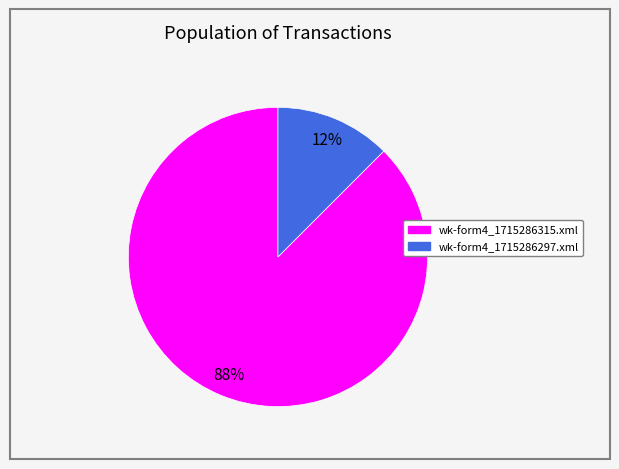

To the nearest percent, what is the combined percentage of wk-form4_1715286297.xml and wk-form4_1715286315.xml?

100%